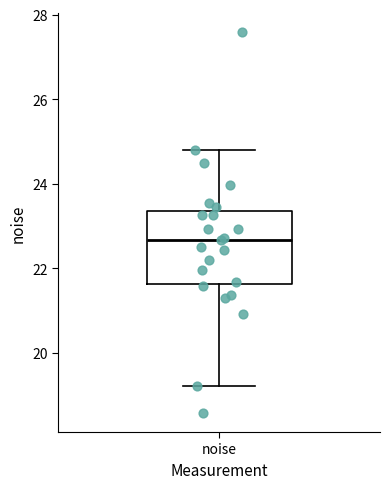

Where does the upper whisker of the box for noise end on the y-axis? The values are not printed on the chart, so give them approximately, as read against the axis.

24.8